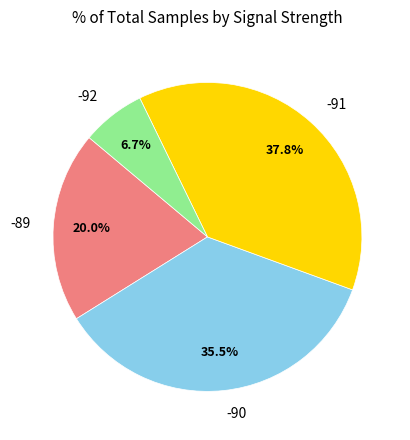

What is the total percentage of -92 and -90?

42.2%